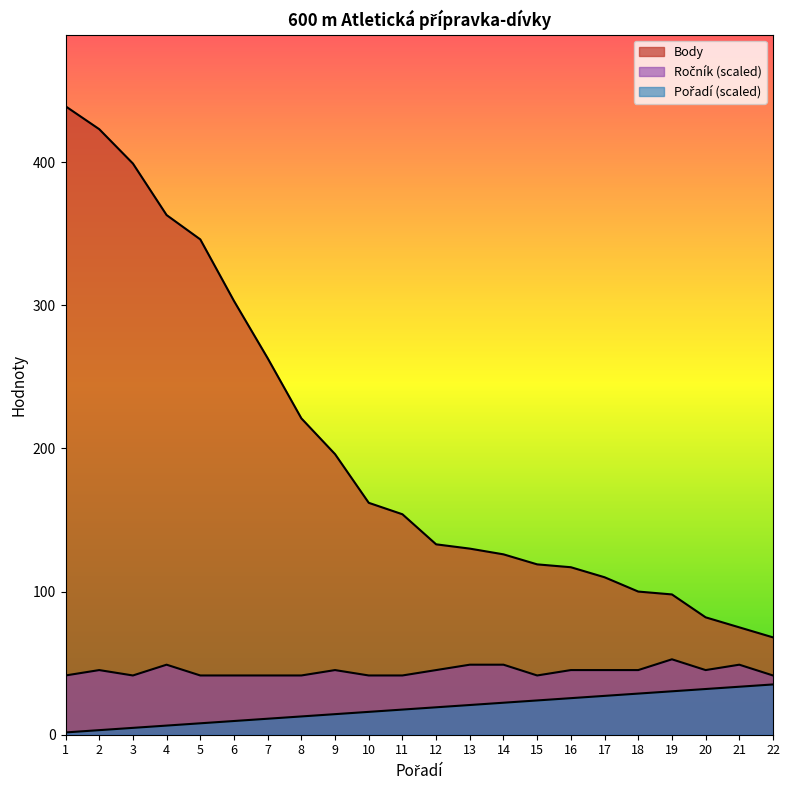

What is the smallest value displayed?

1.6